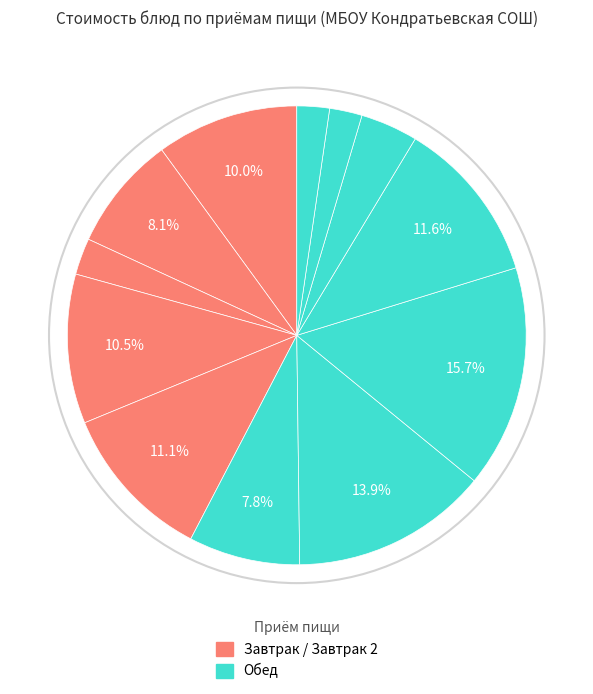

How many segments does this pie chart have?

12